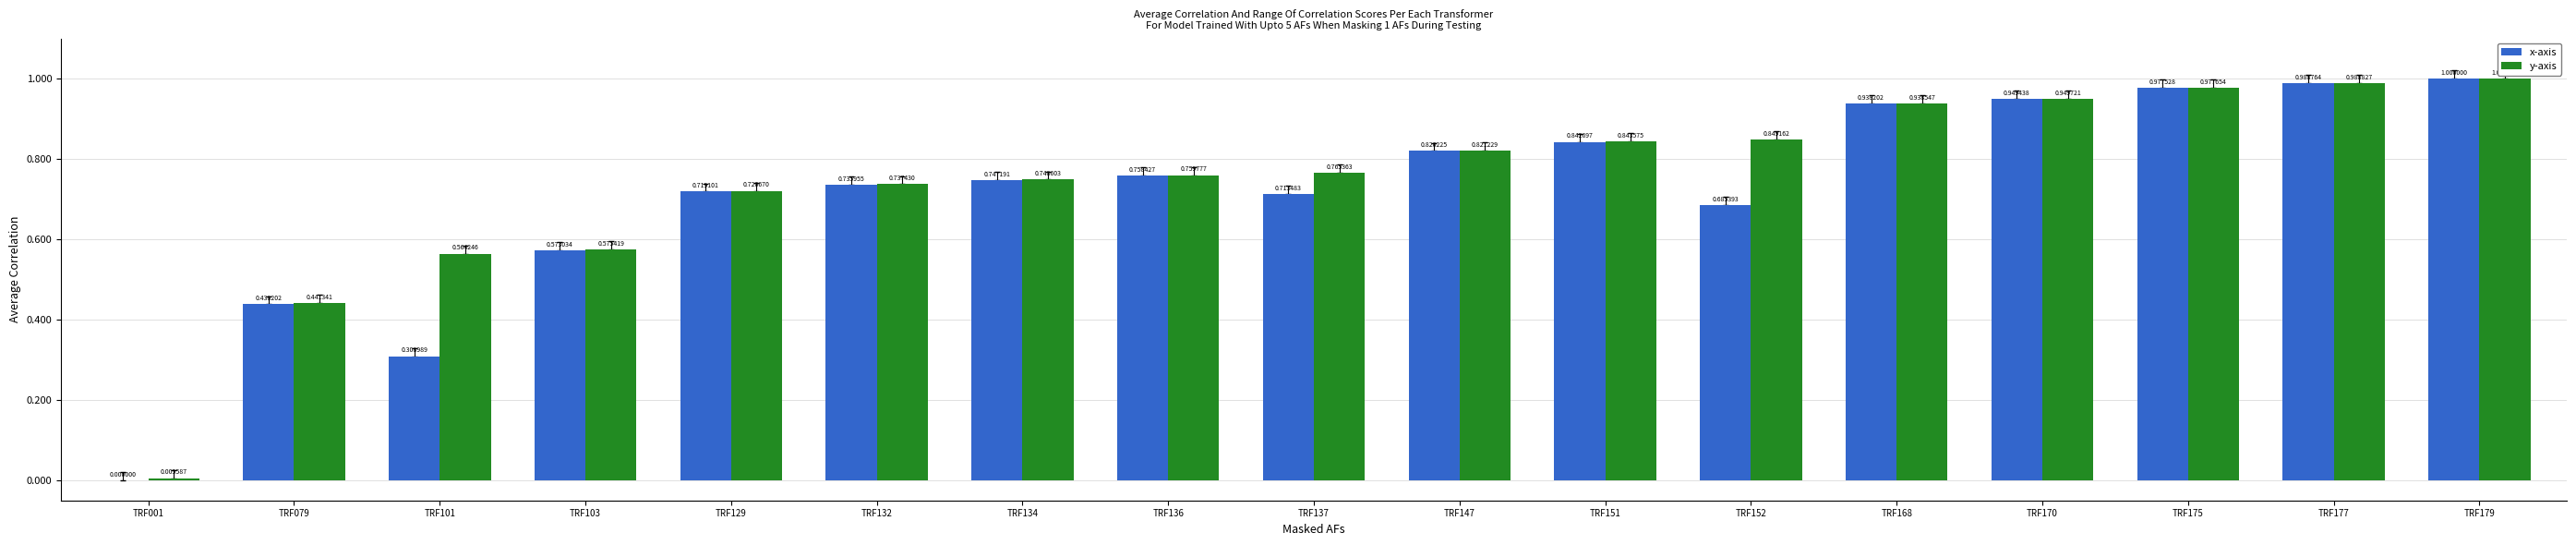

What is the sum of all y-axis values?

12.7